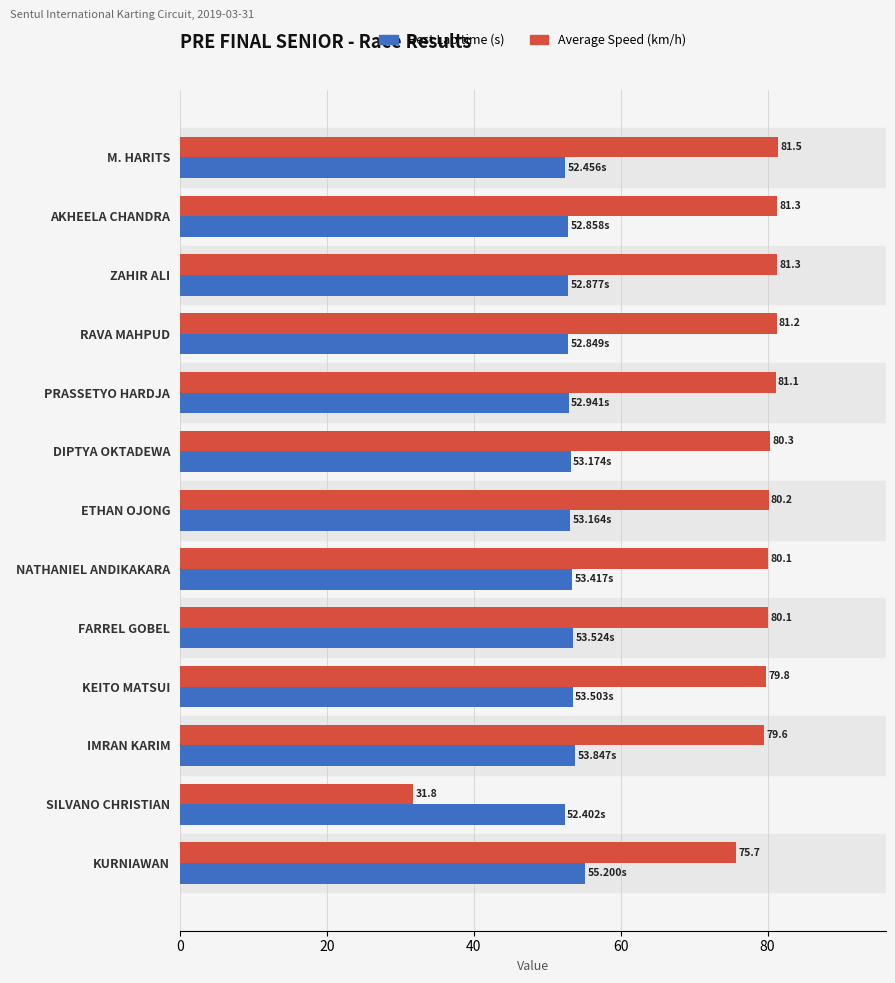

Rank the series at KURNIAWAN from lowest to highest value.

Best Lap time (s), Average Speed (km/h)